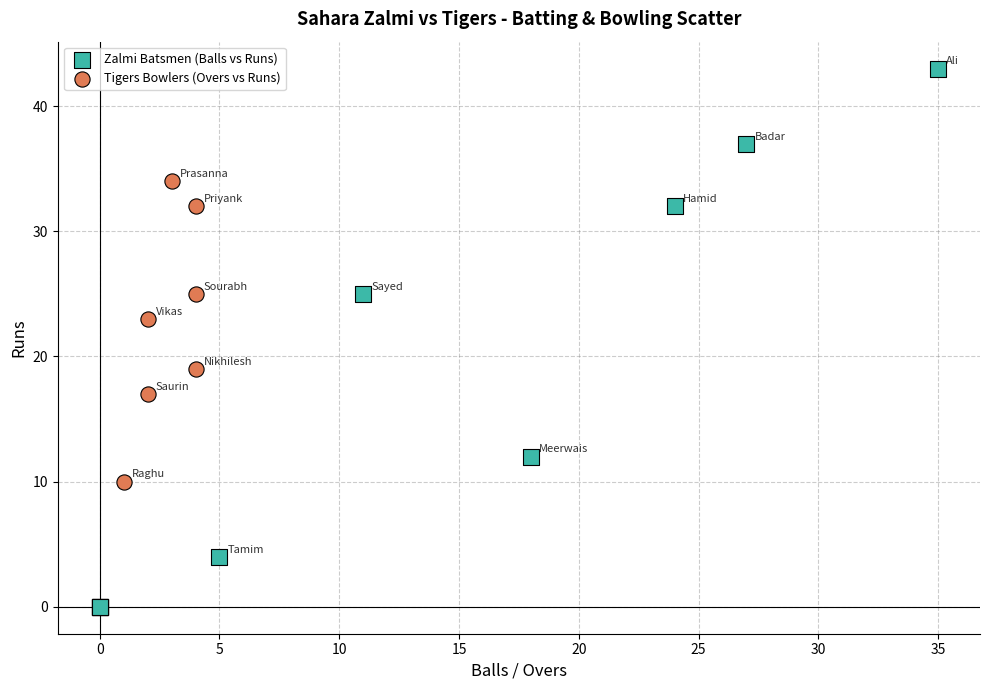

Which series reaches the minimum Y coordinate?

Zalmi Batsmen (Balls vs Runs)